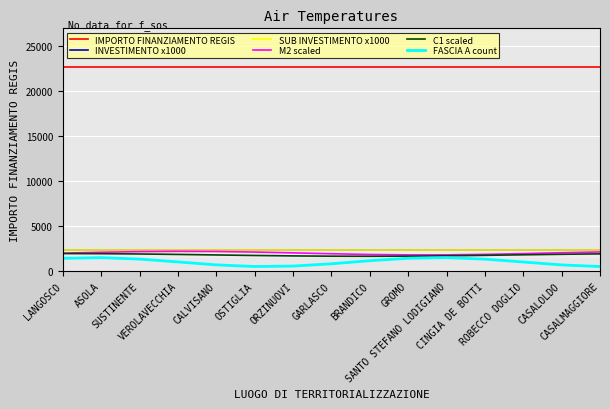

Does the chart have visible grid lines?

Yes